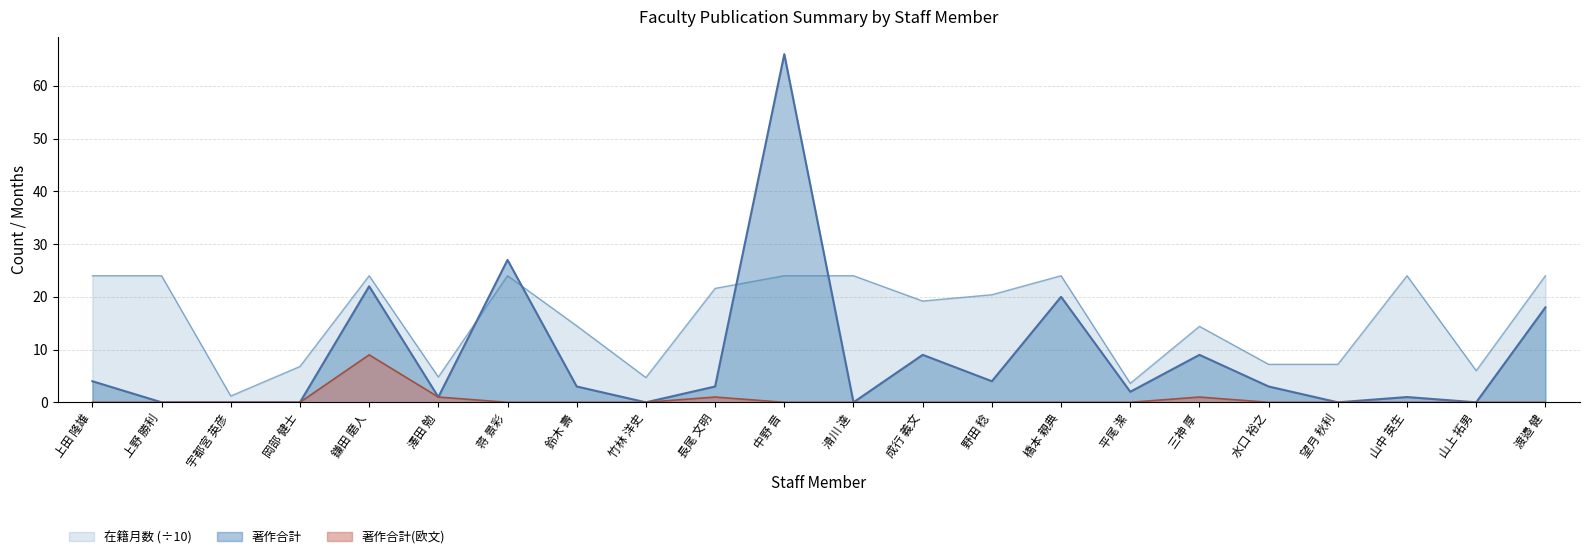

Does the chart display data point markers on the line(s)?

No